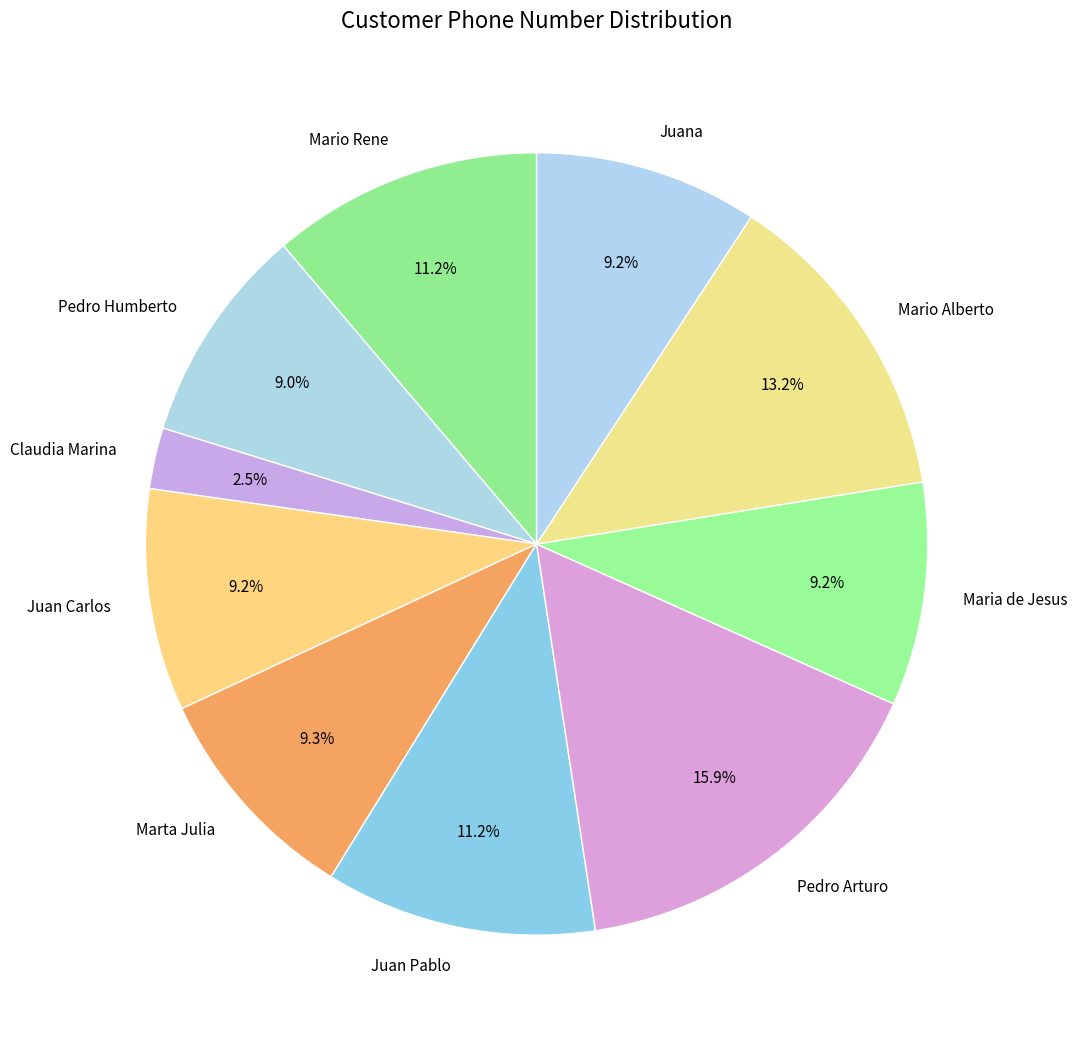

The Juana slice represents 9% of the pie. True or false?

True